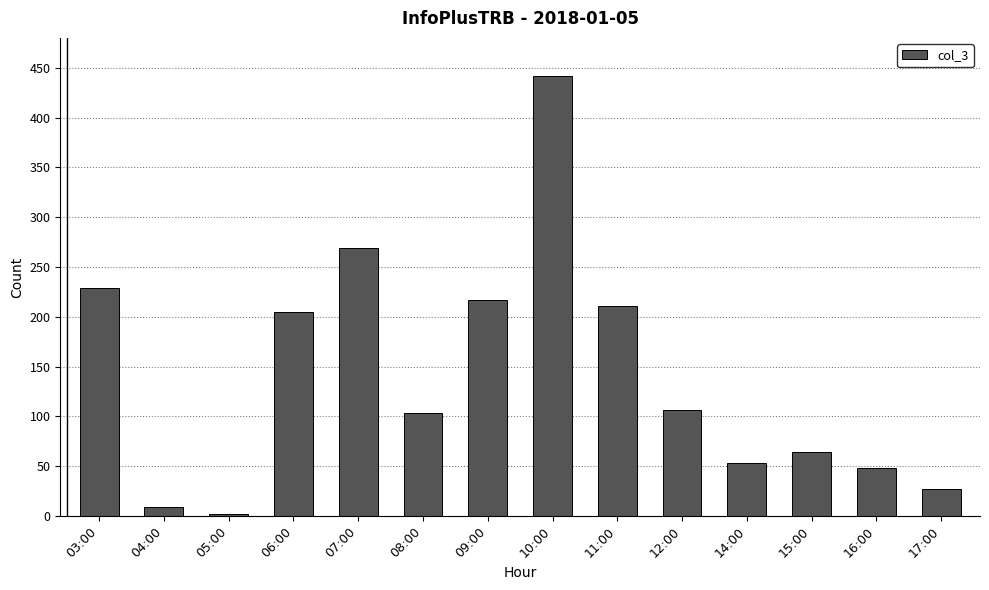

What is the label of the 11th bar from the left?

14:00